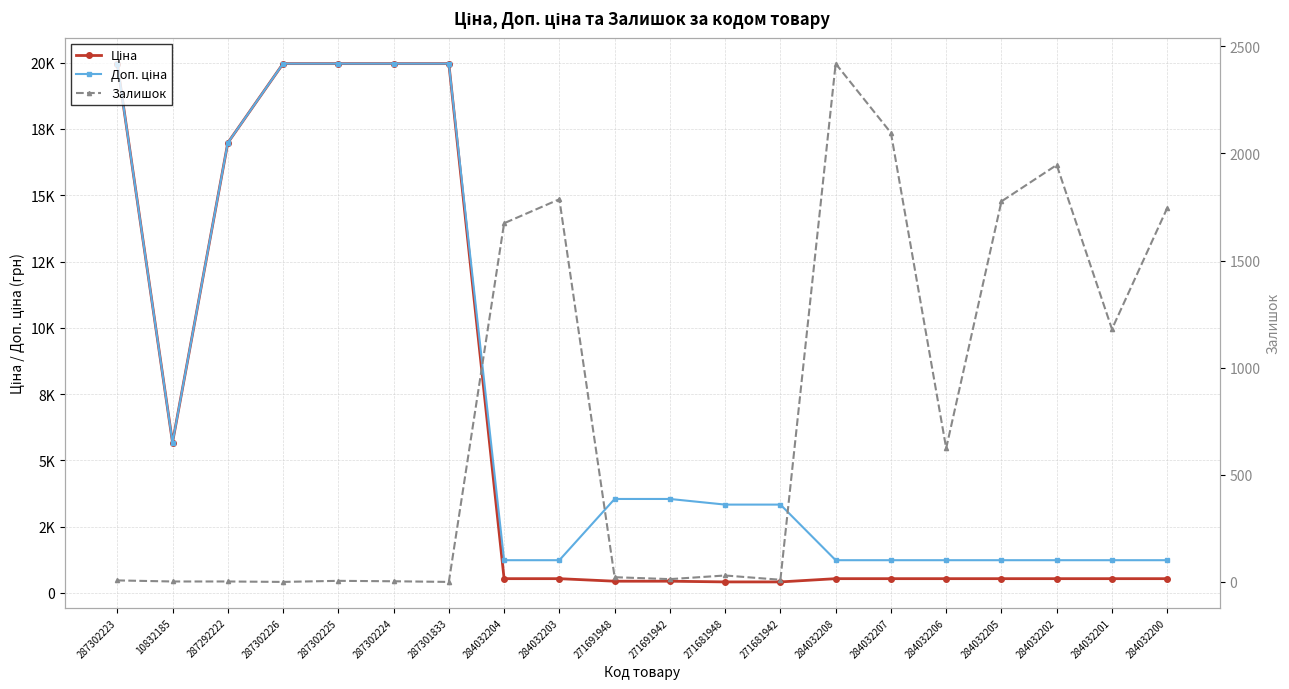

List the series in order of their peak value, lowest first.

Залишок, Ціна, Доп. ціна